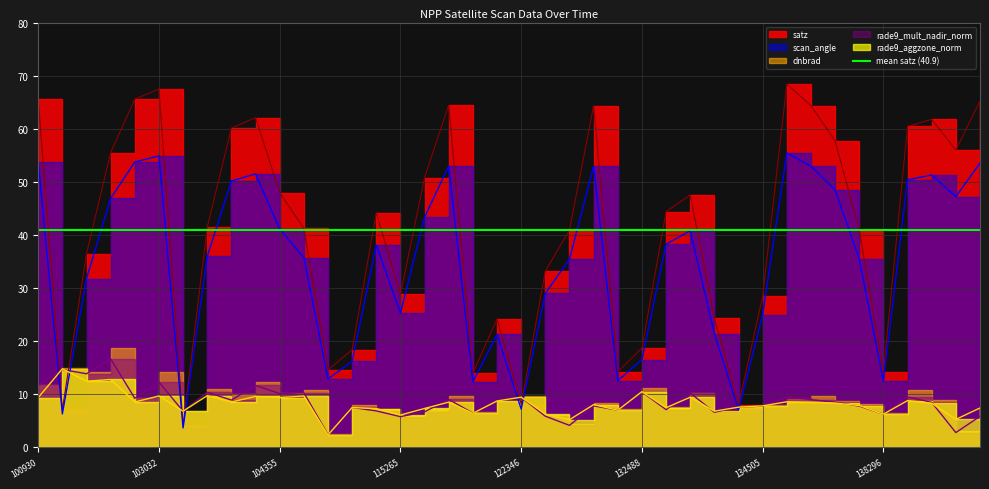

What value does the rade9_aggzone_norm series have at 134505?

7.8